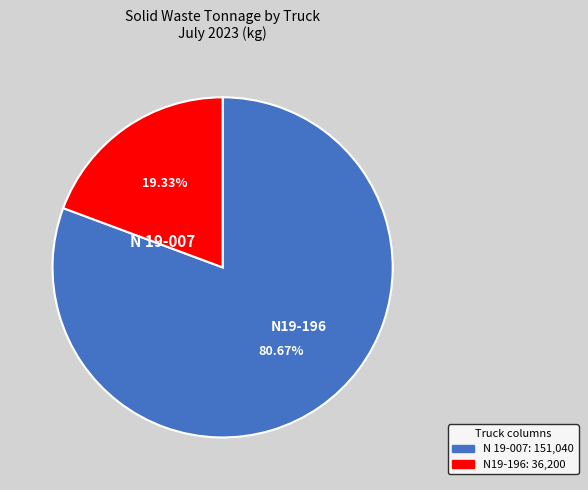

To the nearest percent, what is the difference between the largest and smallest slice percentages?

61%